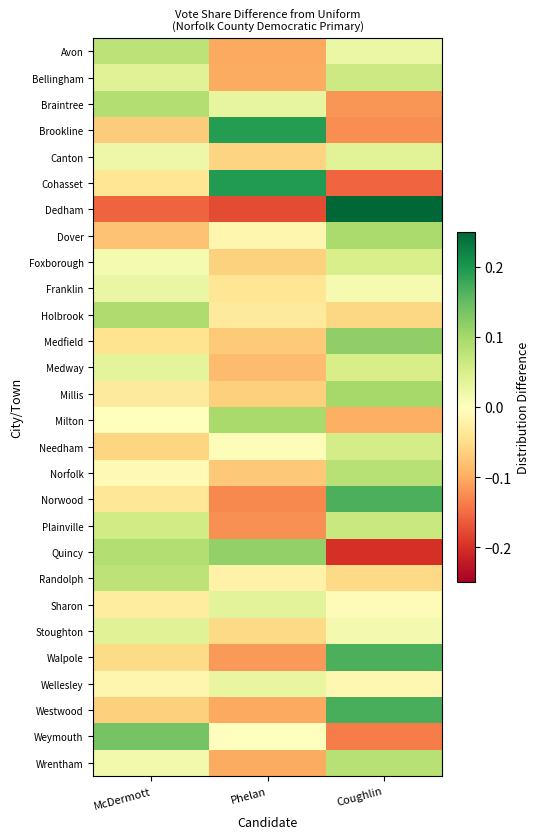

What is the total value across all series at McDermott?

0.1